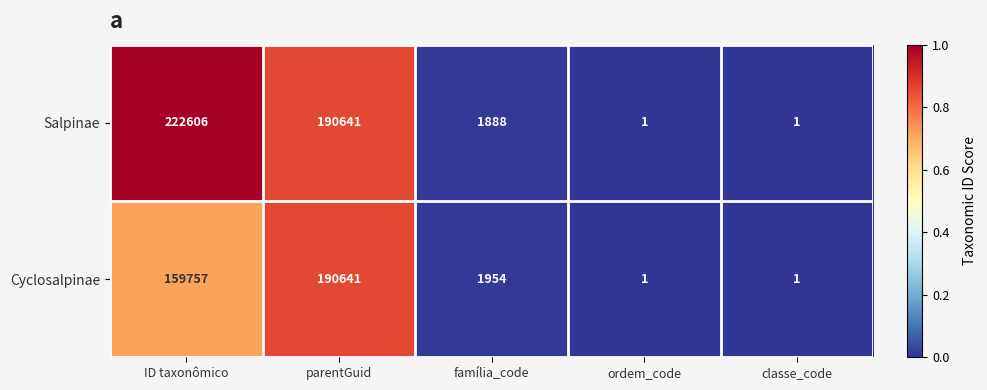

Is the value of Cyclosalpinae at ID taxonômico greater than the value of Salpinae at família_code?

Yes